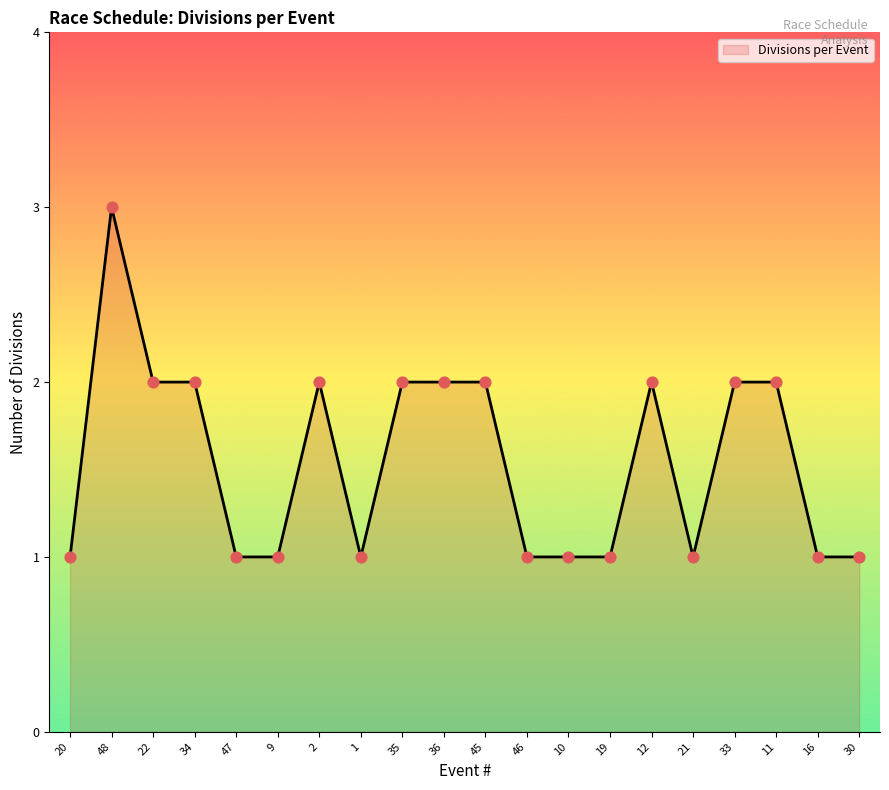

Between 48 and 11, which is larger?

48